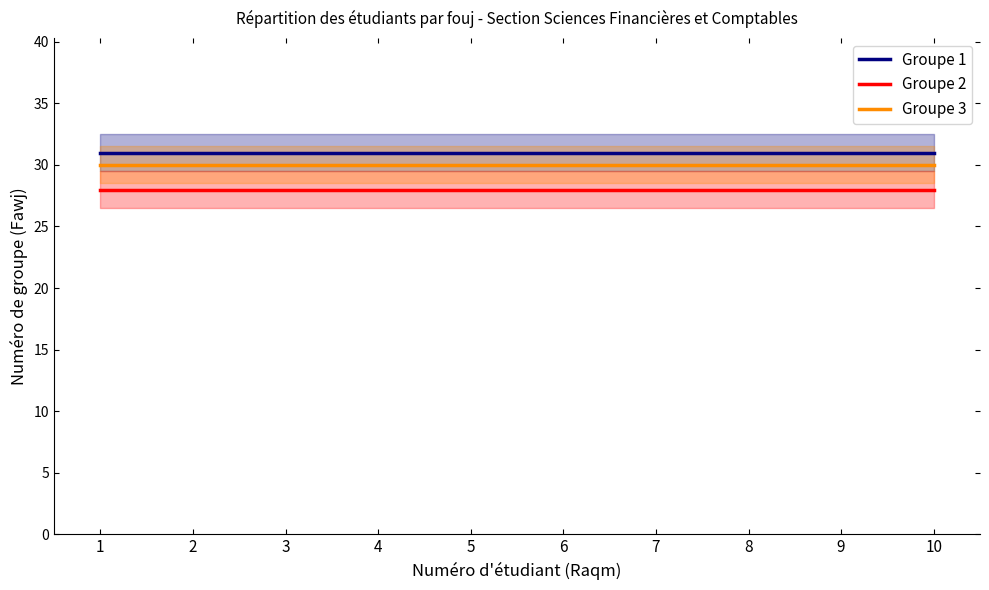

Between 7 and 8, which series saw the biggest shift?

Groupe 1